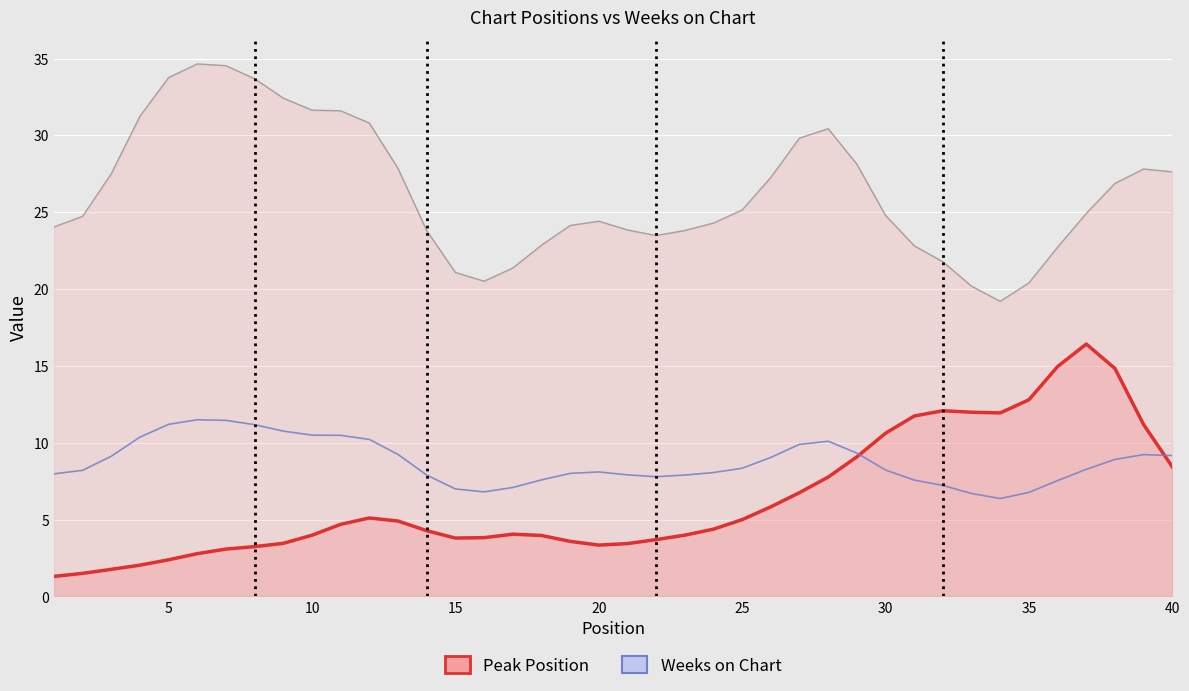

What is the difference between the second highest and second lowest values in the Weeks on Chart (scaled) series?

4.8